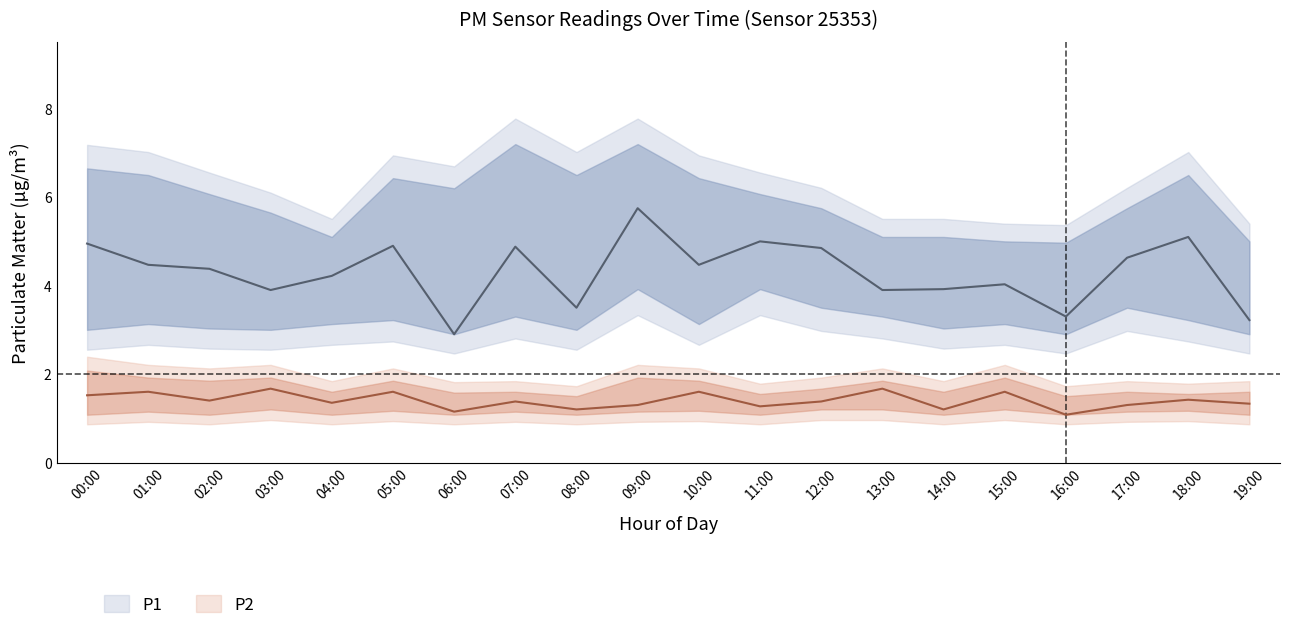

Reading right to left, transcribe all the data shown in this chart.

P1: 19:00=3.2	18:00=5.1	17:00=4.6	16:00=3.3	15:00=4.0	14:00=3.9	13:00=3.9	12:00=4.8	11:00=5.0	10:00=4.5	09:00=5.8	08:00=3.5	07:00=4.9	06:00=2.9	05:00=4.9	04:00=4.2	03:00=3.9	02:00=4.4	01:00=4.5	00:00=5.0
P1_upper: 19:00=5.0	18:00=6.5	17:00=5.8	16:00=5.0	15:00=5.0	14:00=5.1	13:00=5.1	12:00=5.8	11:00=6.1	10:00=6.4	09:00=7.2	08:00=6.5	07:00=7.2	06:00=6.2	05:00=6.4	04:00=5.1	03:00=5.7	02:00=6.1	01:00=6.5	00:00=6.7
P1_lower: 19:00=2.9	18:00=3.2	17:00=3.5	16:00=2.9	15:00=3.1	14:00=3.0	13:00=3.3	12:00=3.5	11:00=3.9	10:00=3.1	09:00=3.9	08:00=3.0	07:00=3.3	06:00=2.9	05:00=3.2	04:00=3.1	03:00=3.0	02:00=3.0	01:00=3.1	00:00=3.0
P2: 19:00=1.3	18:00=1.4	17:00=1.3	16:00=1.1	15:00=1.6	14:00=1.2	13:00=1.7	12:00=1.4	11:00=1.3	10:00=1.6	09:00=1.3	08:00=1.2	07:00=1.4	06:00=1.1	05:00=1.6	04:00=1.4	03:00=1.7	02:00=1.4	01:00=1.6	00:00=1.5
P2_upper: 19:00=1.6	18:00=1.6	17:00=1.6	16:00=1.5	15:00=1.9	14:00=1.6	13:00=1.9	12:00=1.7	11:00=1.6	10:00=1.9	09:00=1.9	08:00=1.5	07:00=1.6	06:00=1.6	05:00=1.9	04:00=1.6	03:00=1.9	02:00=1.9	01:00=1.9	00:00=2.1
P2_lower: 19:00=1.1	18:00=1.2	17:00=1.1	16:00=1.1	15:00=1.2	14:00=1.1	13:00=1.2	12:00=1.2	11:00=1.1	10:00=1.2	09:00=1.1	08:00=1.1	07:00=1.1	06:00=1.1	05:00=1.2	04:00=1.1	03:00=1.2	02:00=1.1	01:00=1.1	00:00=1.1